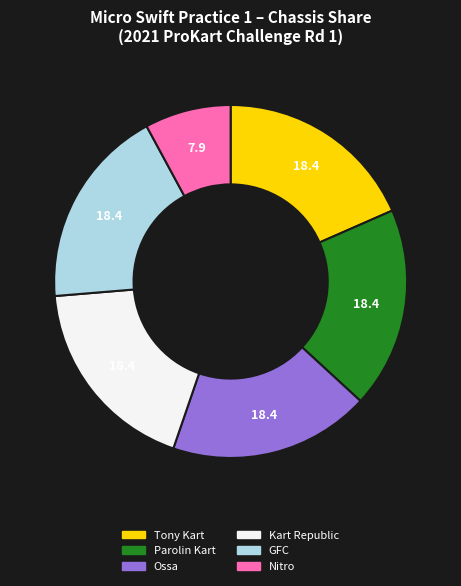

How many segments does this pie chart have?

6